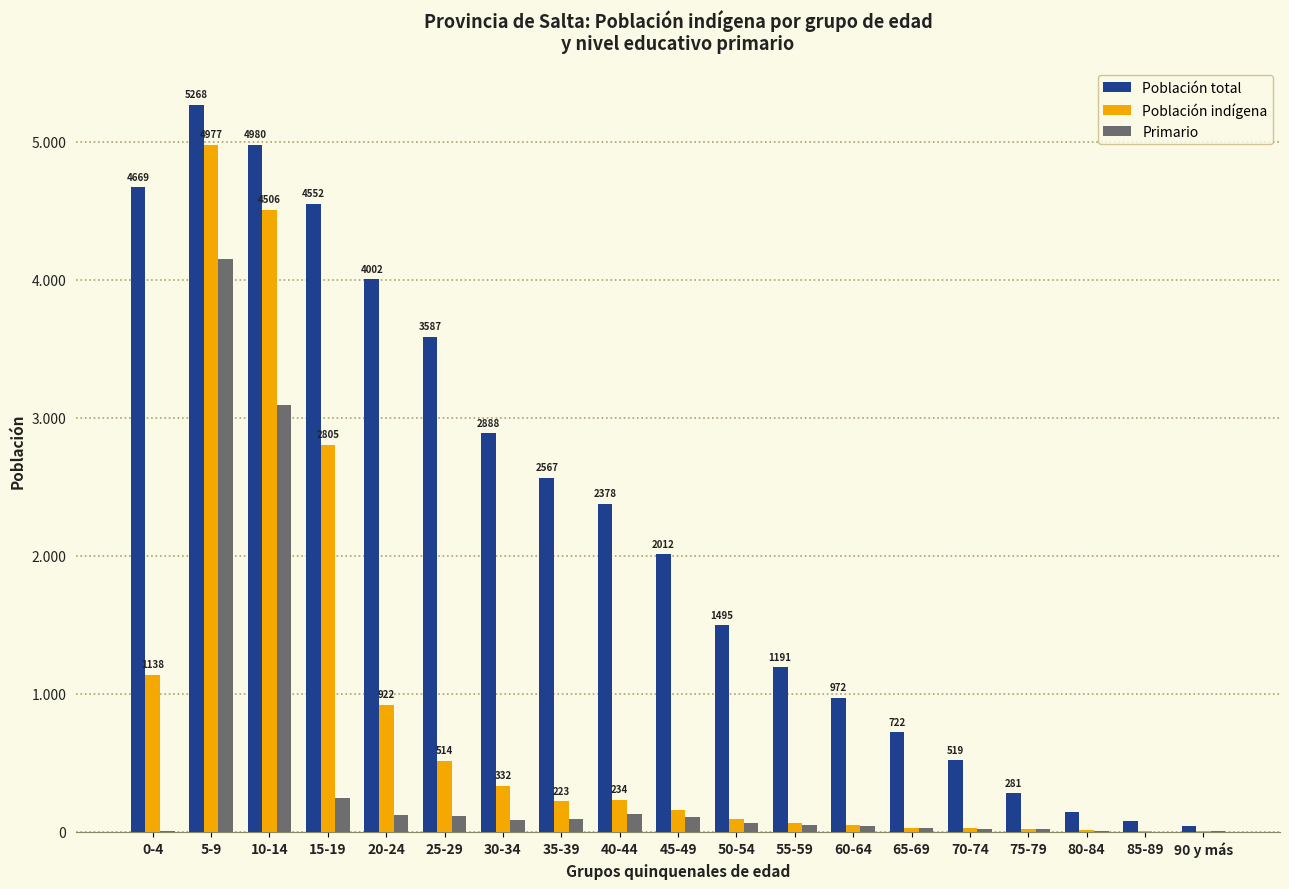

Does the chart contain stacked bars?

No